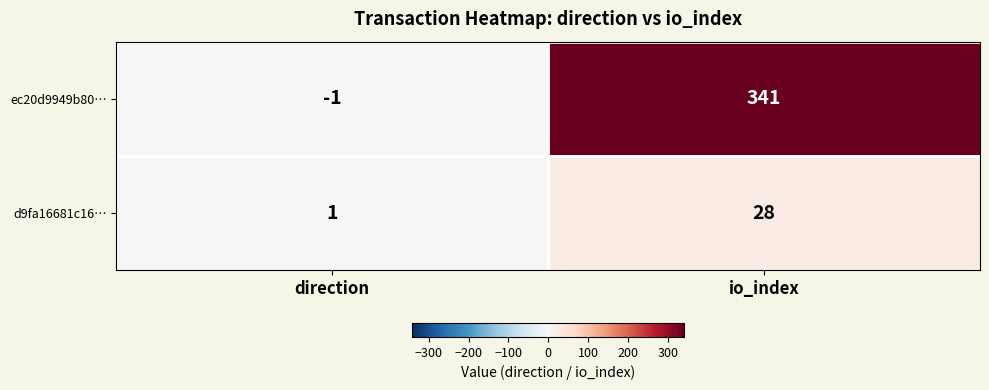

Which series has the largest total across all categories?

ec20d9949b80…